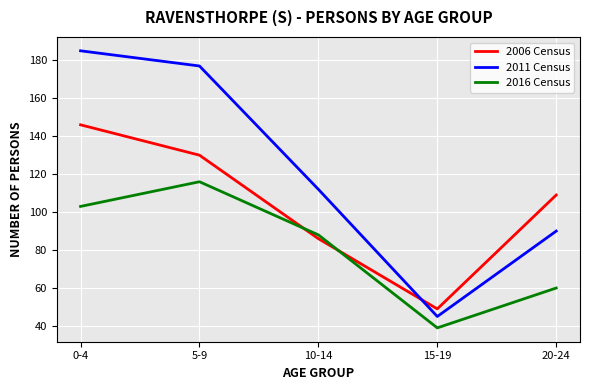

What is the difference between the highest and lowest values at 5-9?

61